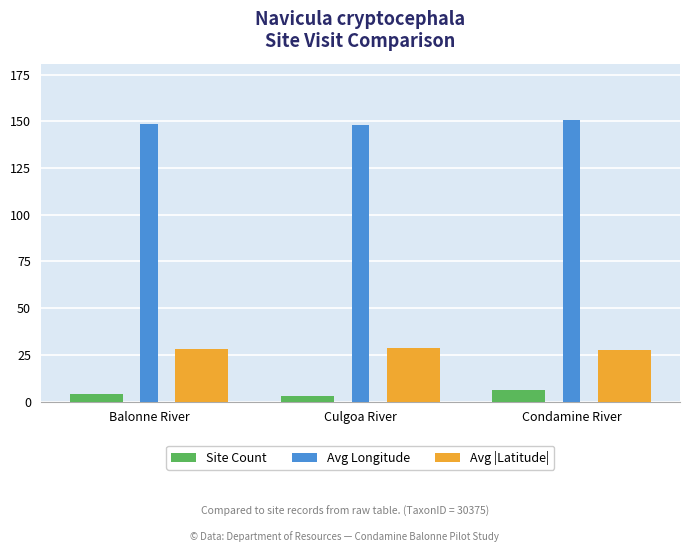

What is the maximum value shown in the chart?

150.7